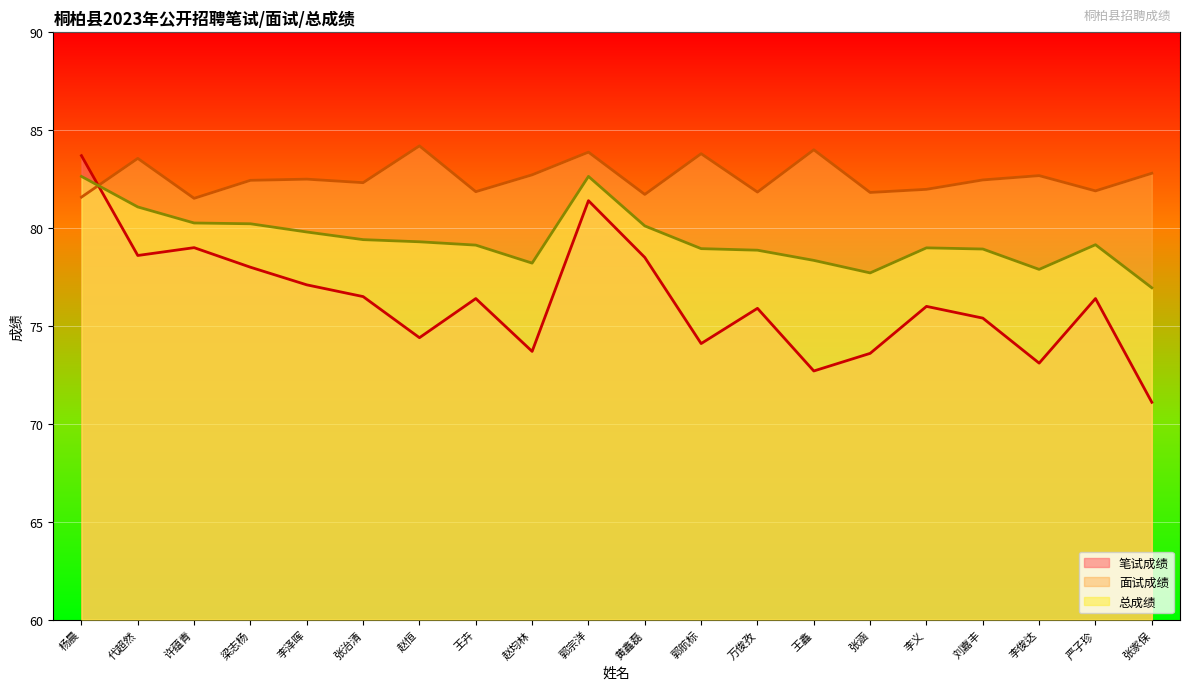

Is it true that 总成绩 equals 80.1 at 黄鑫磊?

True